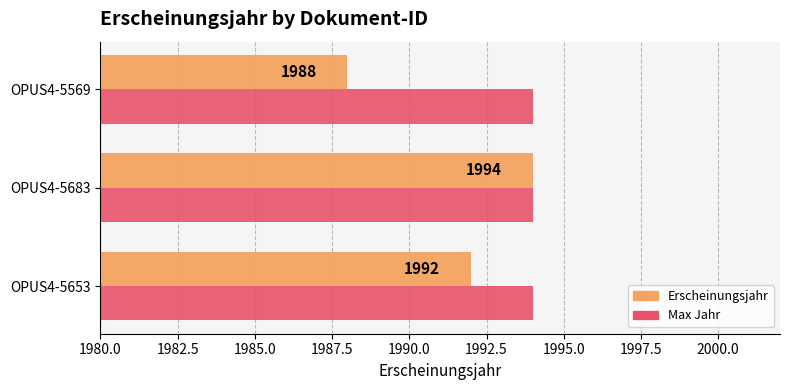

What is the total value across all series at OPUS4-5569?

3982